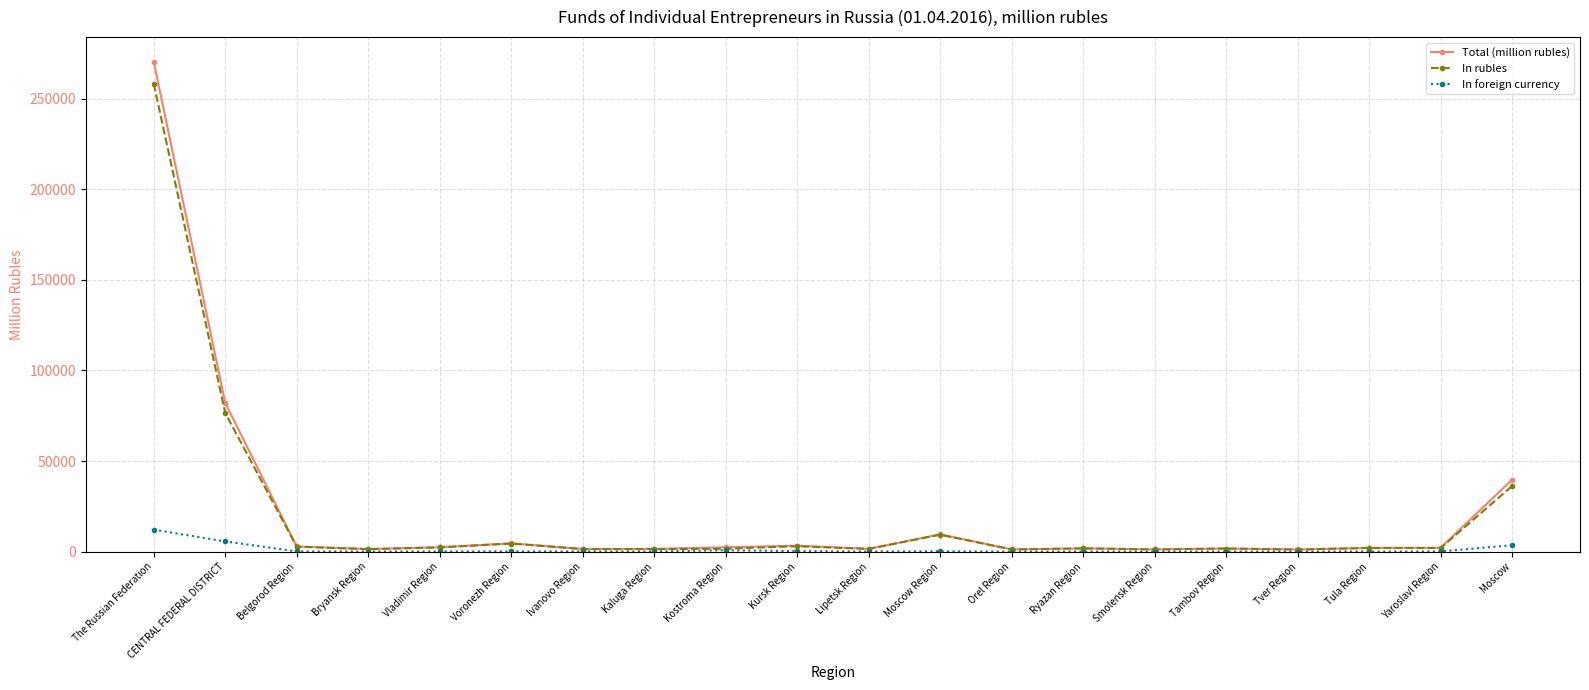

Which series has the widest spread of values?

Total (million rubles)